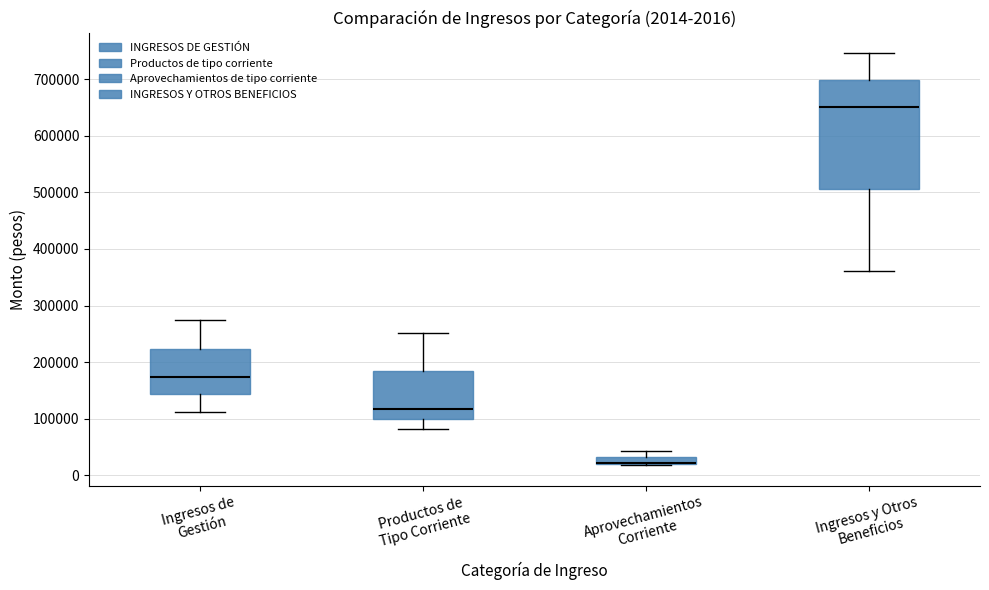

Which box is the tallest, from its lower edge to its upper edge?

Ingresos y Otros Beneficios